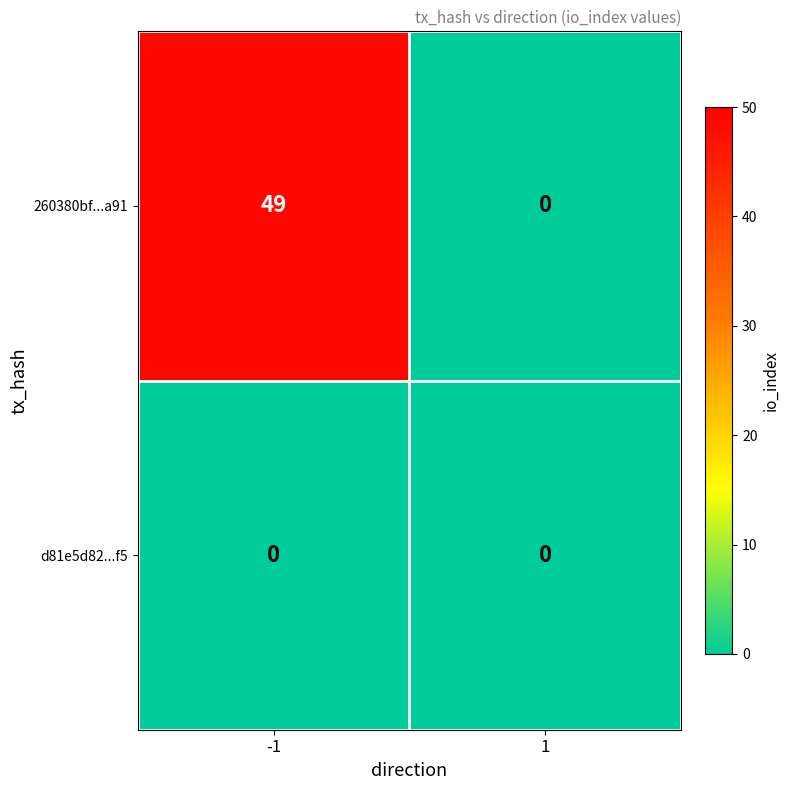

Reading left to right, list all the values displayed in this chart.

260380bf...a91: -1=49	1=0
d81e5d82...f5: -1=0	1=0